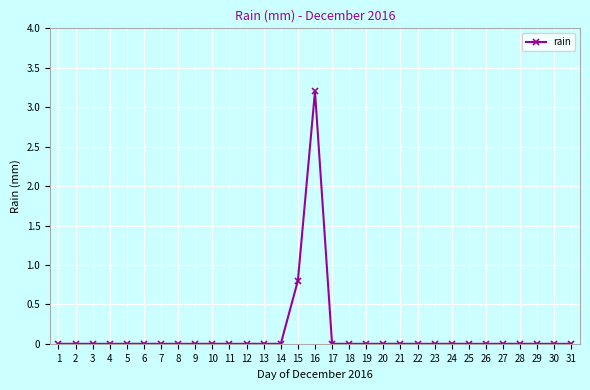

Is this an area chart (filled region under the line)?

No